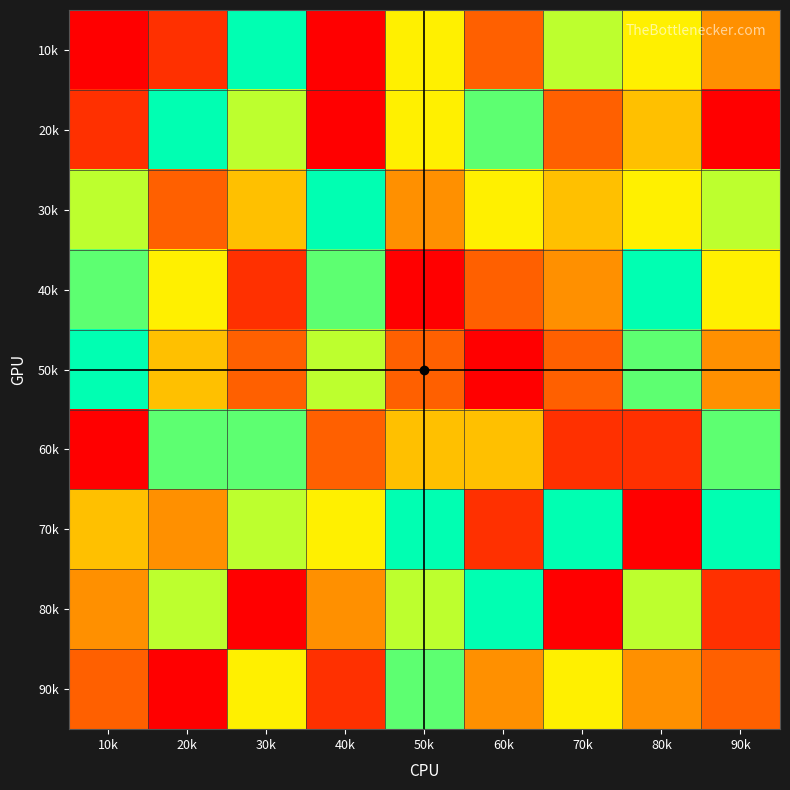

At how many categories does at least one series exceed 7?

9